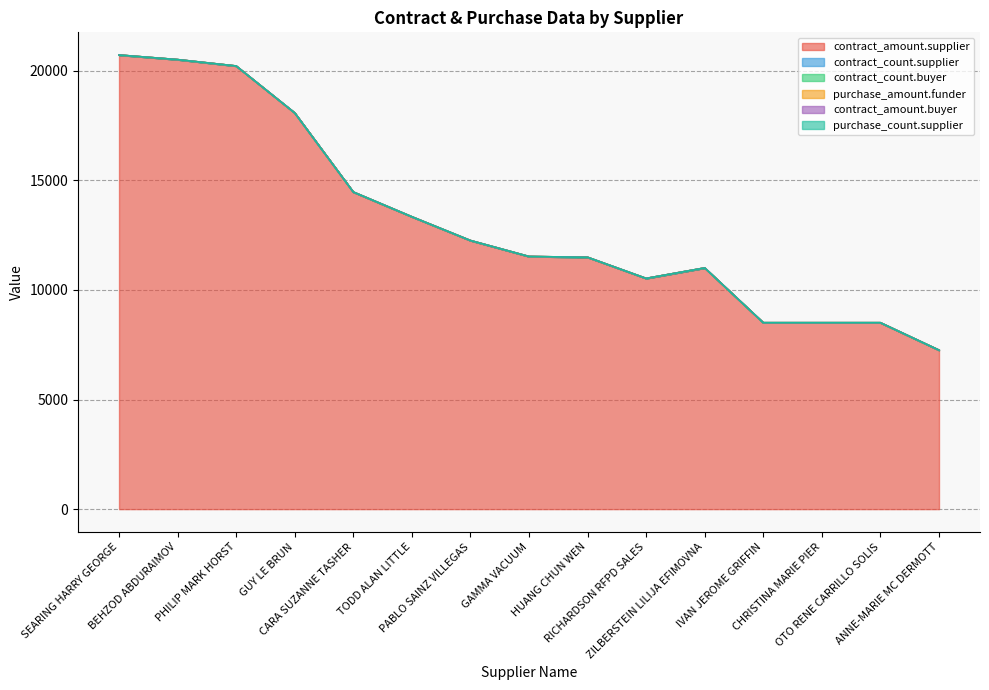

What is the difference between the maximum and second lowest values in the contract_amount.supplier series?

12209.5